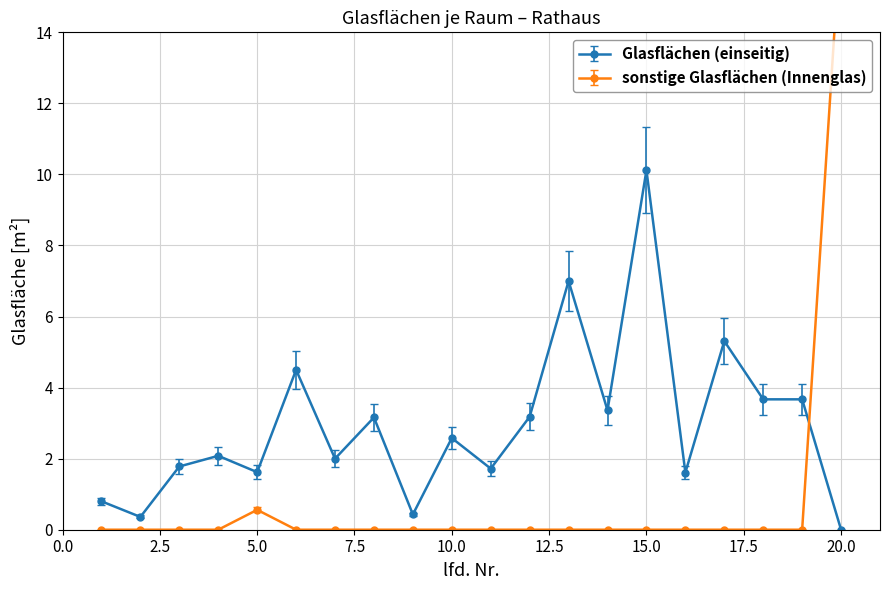

Which series changed the most between 11 and 19?

Glasflächen (einseitig)